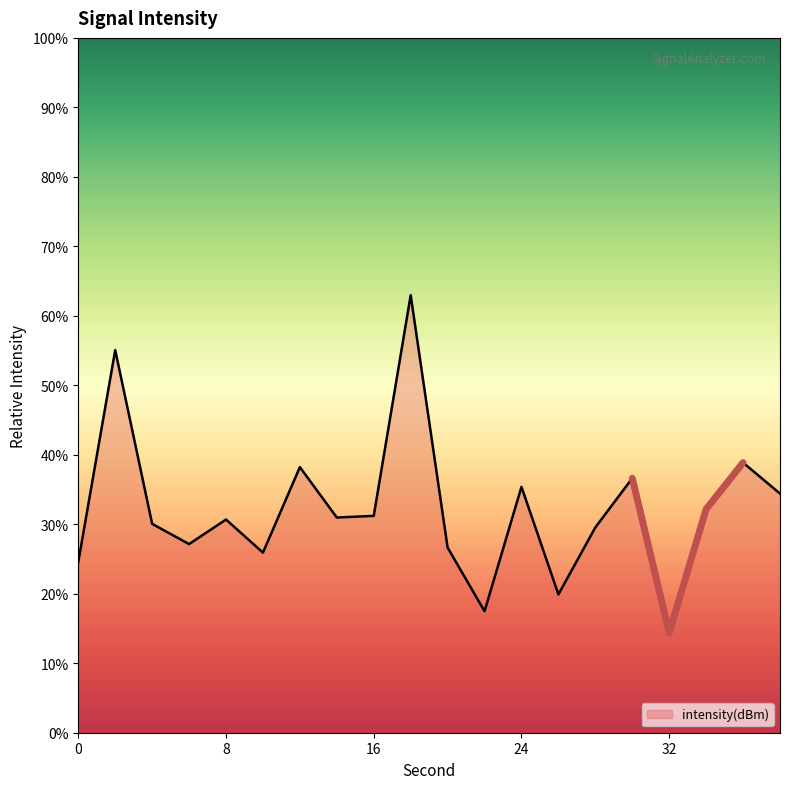

Reading right to left, extract all data points from this chart.

34.4	38.9	32.2	14.4	36.6	29.5	19.9	35.4	17.5	26.6	63.0	31.2	31.0	38.2	25.9	30.7	27.1	30.1	55.1	24.6